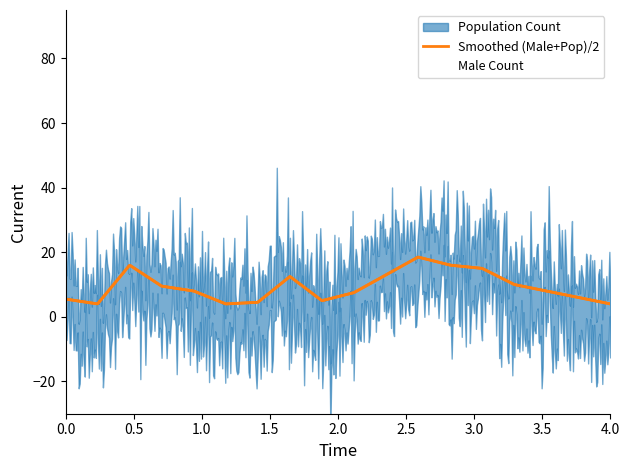

What is the maximum value for Smoothed (Male+Pop)/2?

18.5